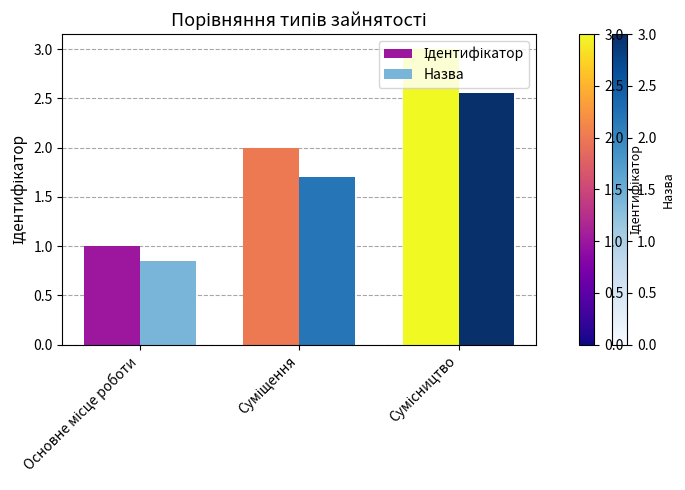

What is the sum of all Назва values?

5.1